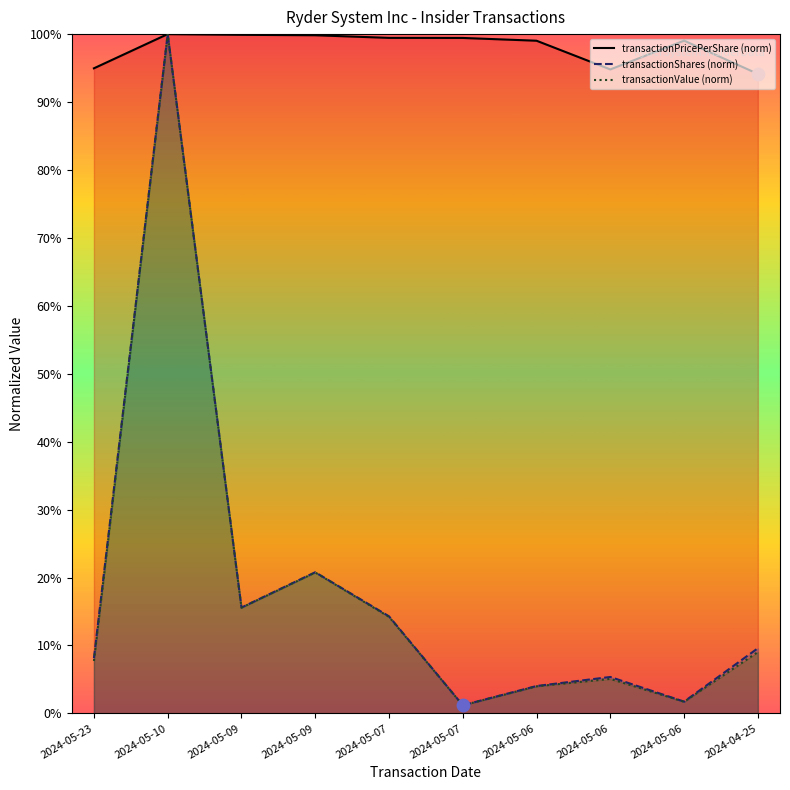

Which series reaches the minimum Y coordinate?

transactionValue (norm)